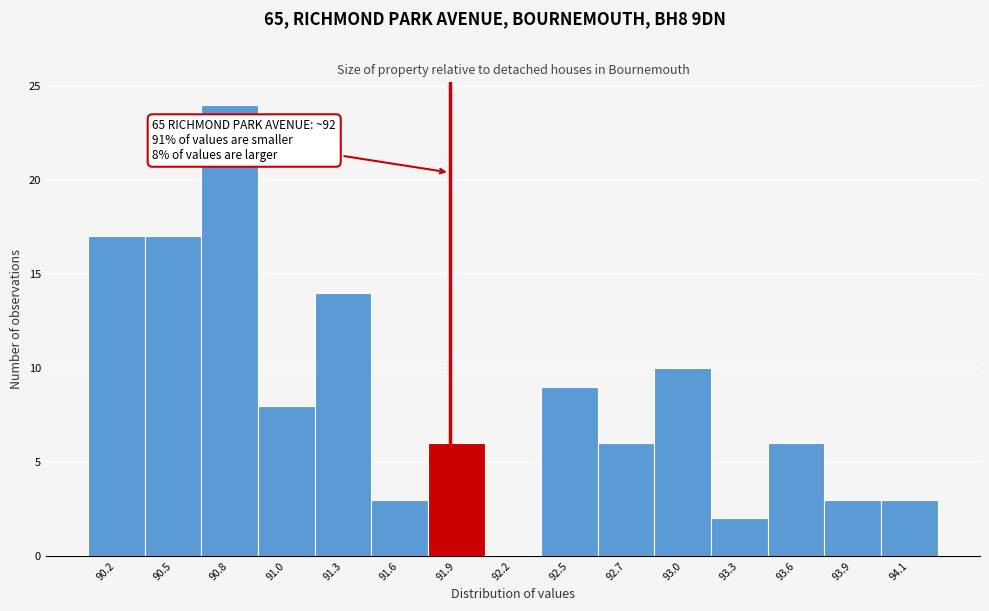

Reading right to left, transcribe all the data shown in this chart.

94.1=3	93.9=3	93.6=6	93.3=2	93.0=10	92.7=6	92.5=9	92.2=0	91.9=6	91.6=3	91.3=14	91.0=8	90.8=24	90.5=17	90.2=17